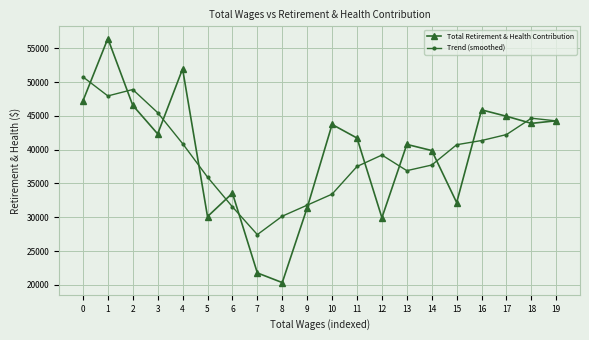

Rank the series by their maximum value, from lowest to highest.

Trend (smoothed), Total Retirement & Health Contribution